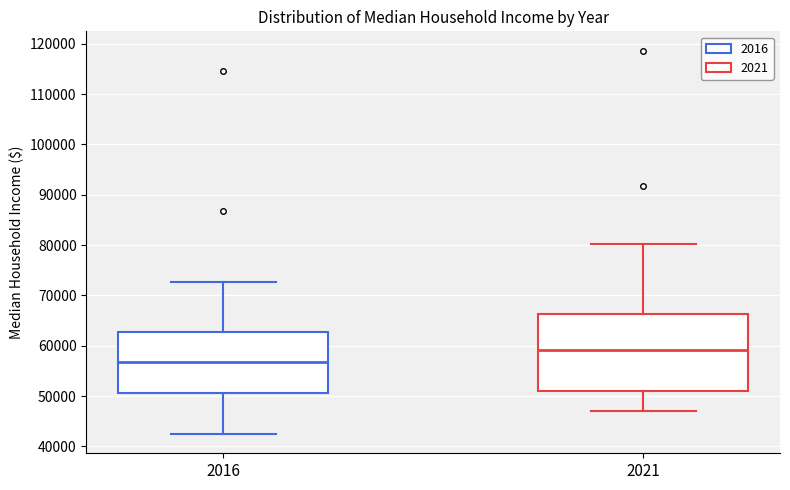

Where does the upper whisker of the box at x = 2021 end on the y-axis? The values are not printed on the chart, so give them approximately, as read against the axis.

80000